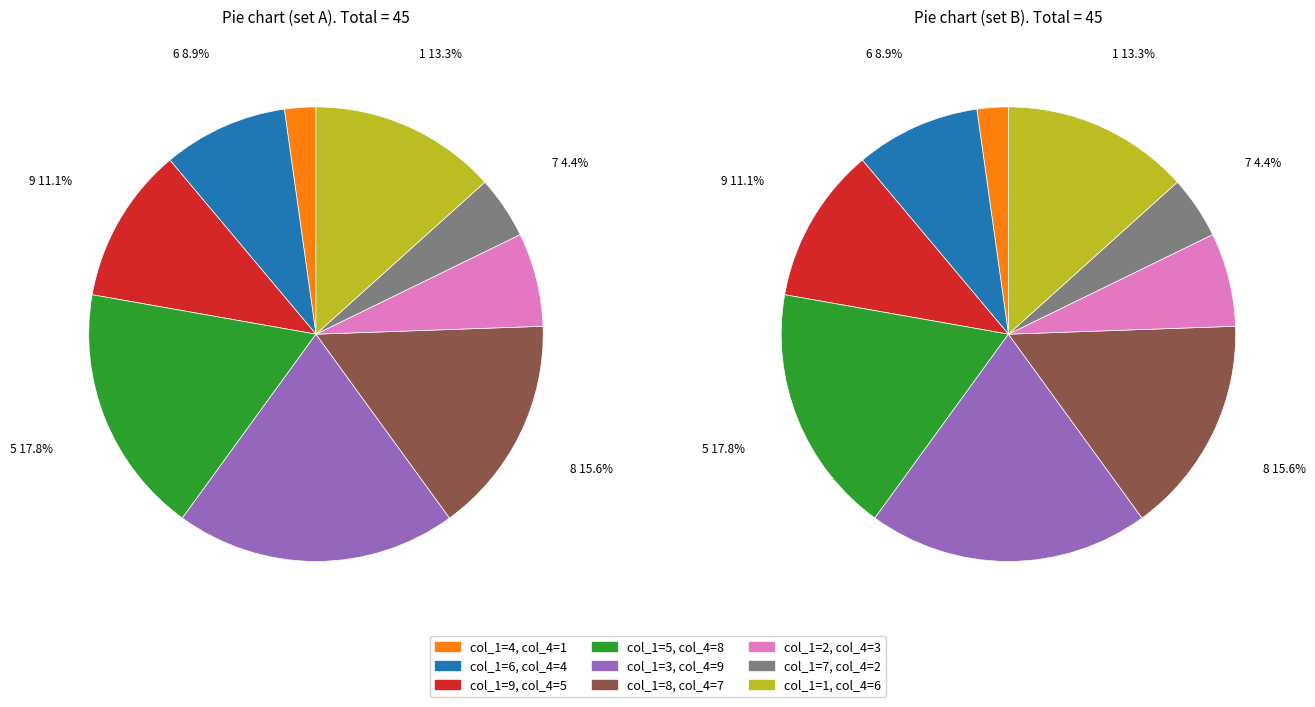

Count the number of slices in the pie.

18